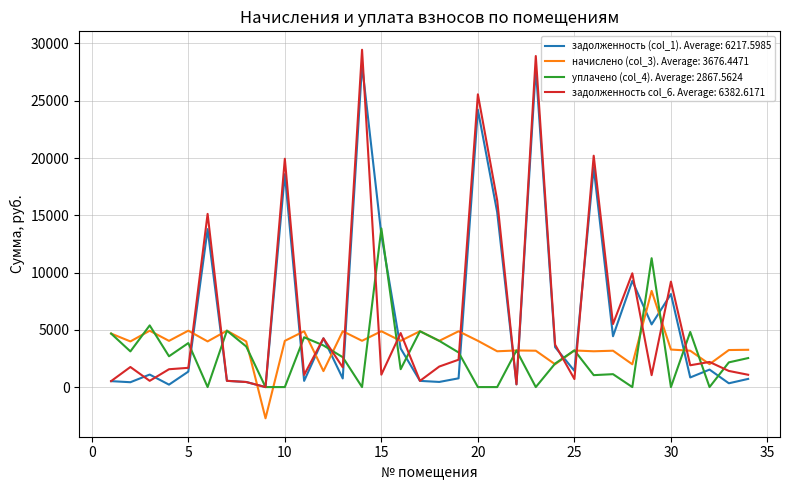

What is the minimum value shown in the chart?

-2725.1